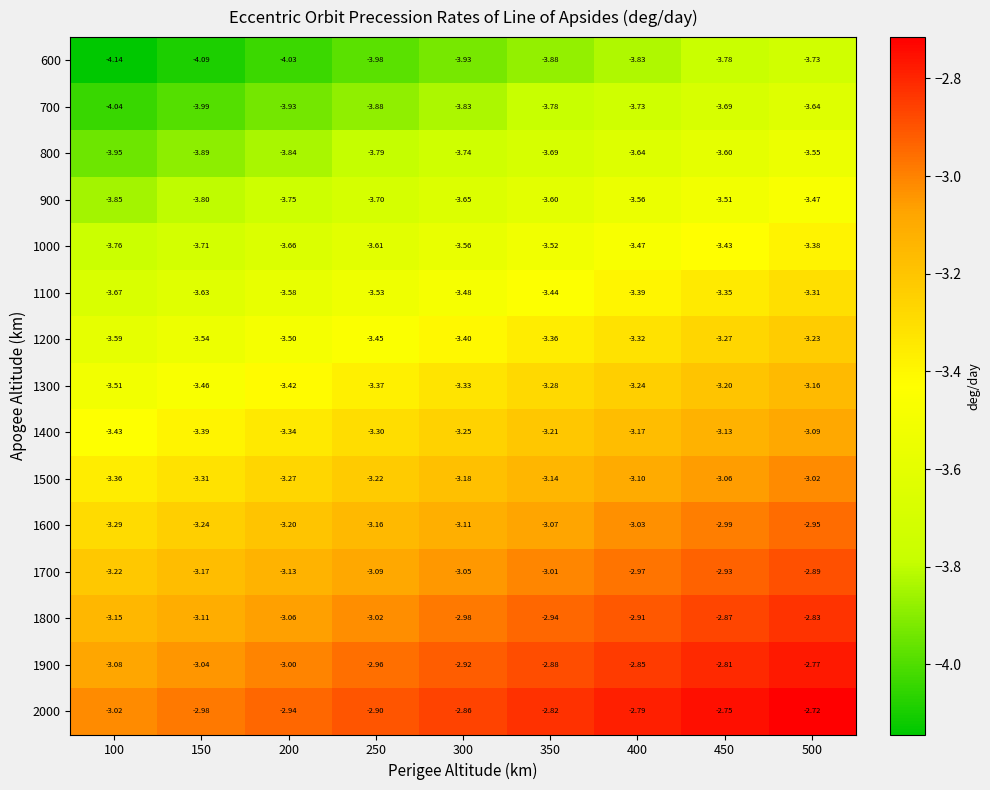

Which category has the lowest value across all series?

100